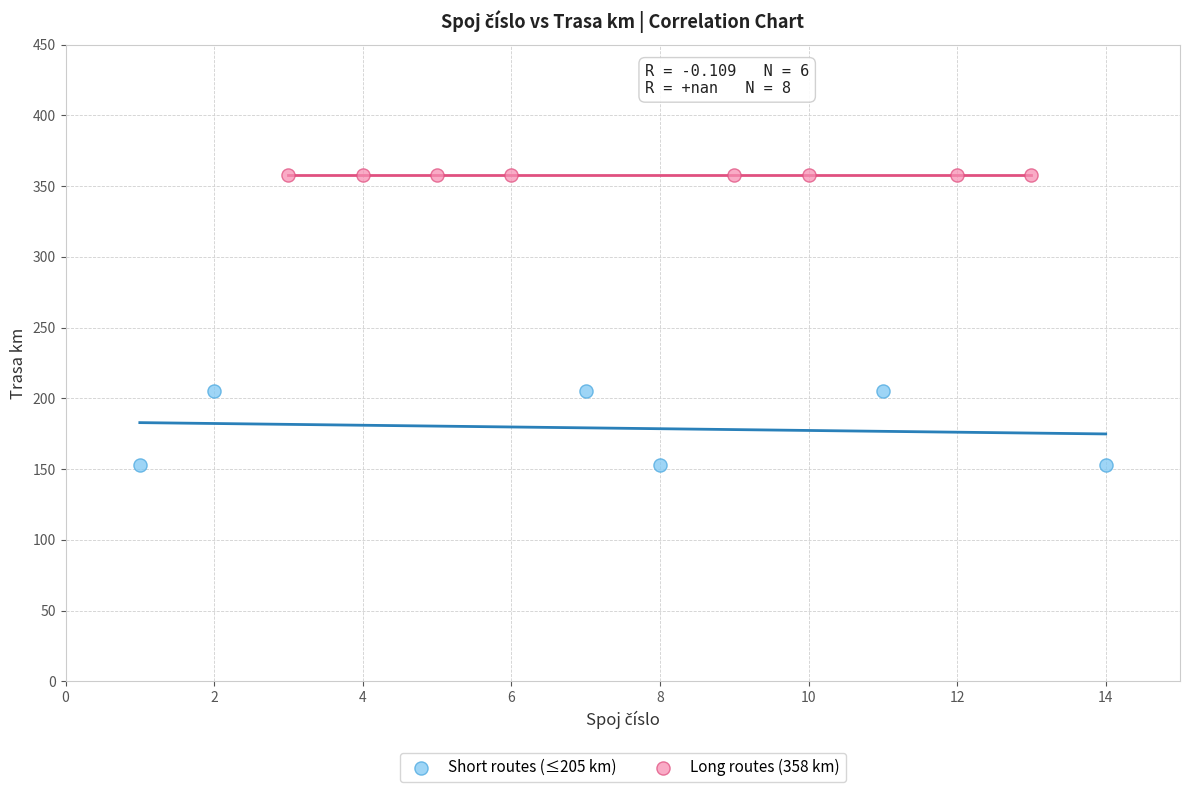

Which series reaches the minimum Y coordinate?

Short routes (≤205 km)